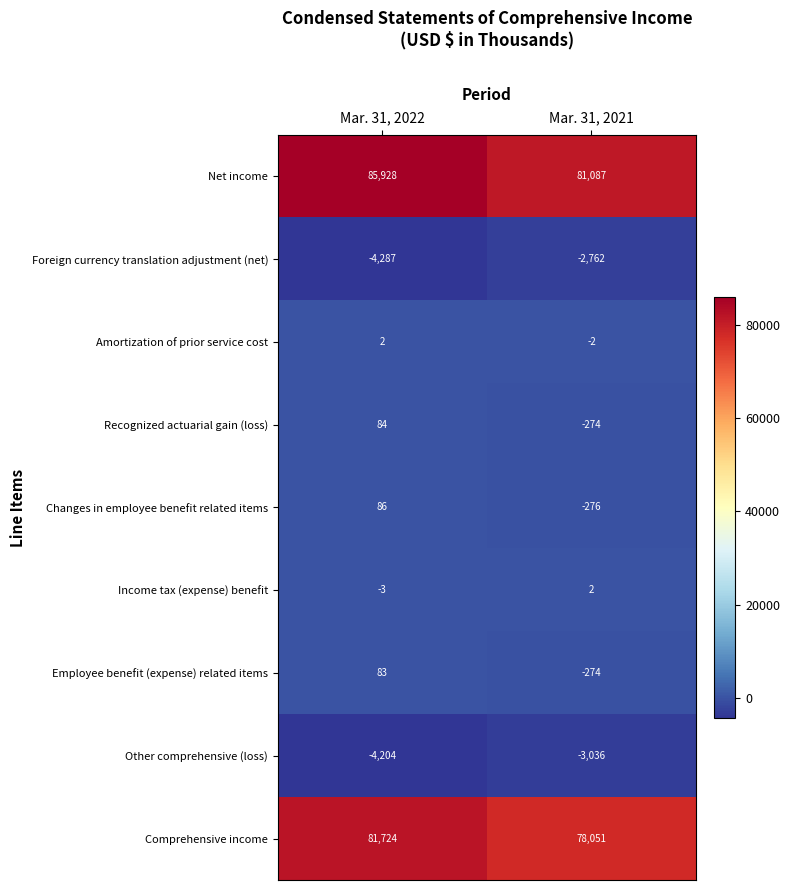

Which series has the widest spread of values?

Net income